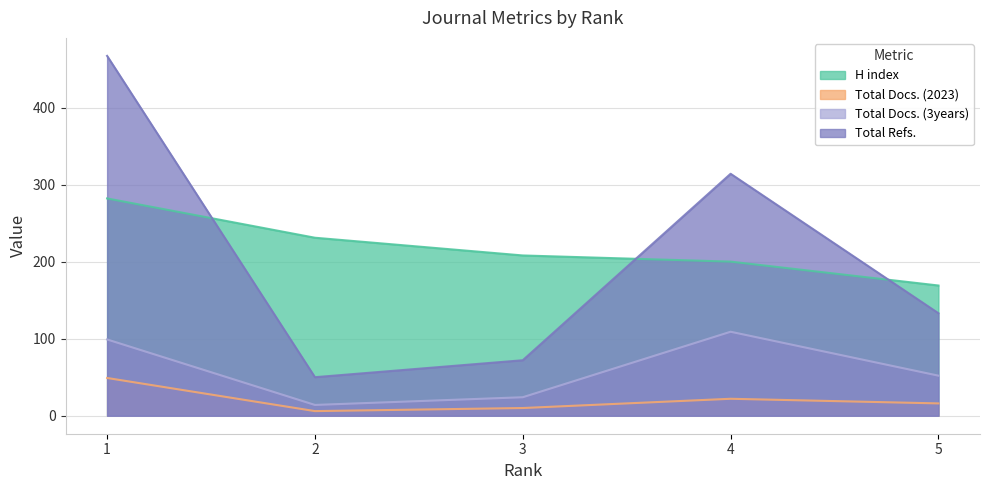

What is the total value across all series at 4?

645